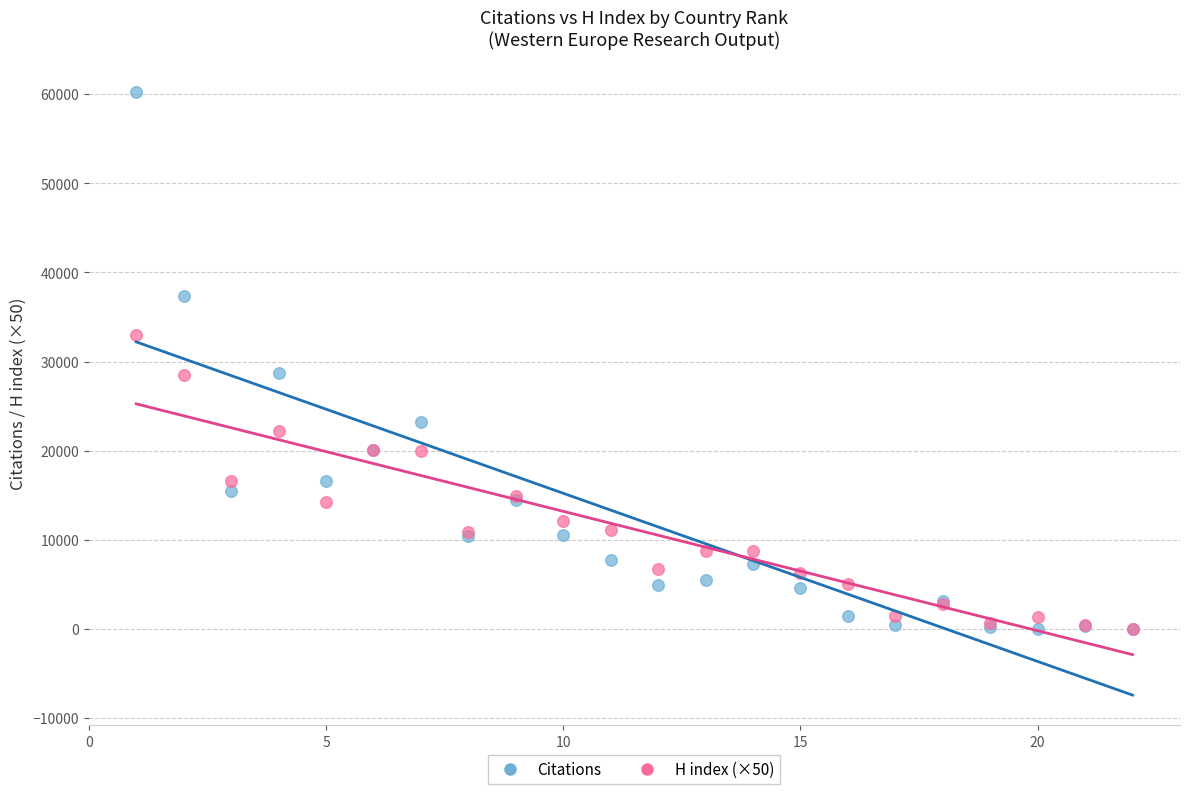

Which series contains the highest Y value?

Citations